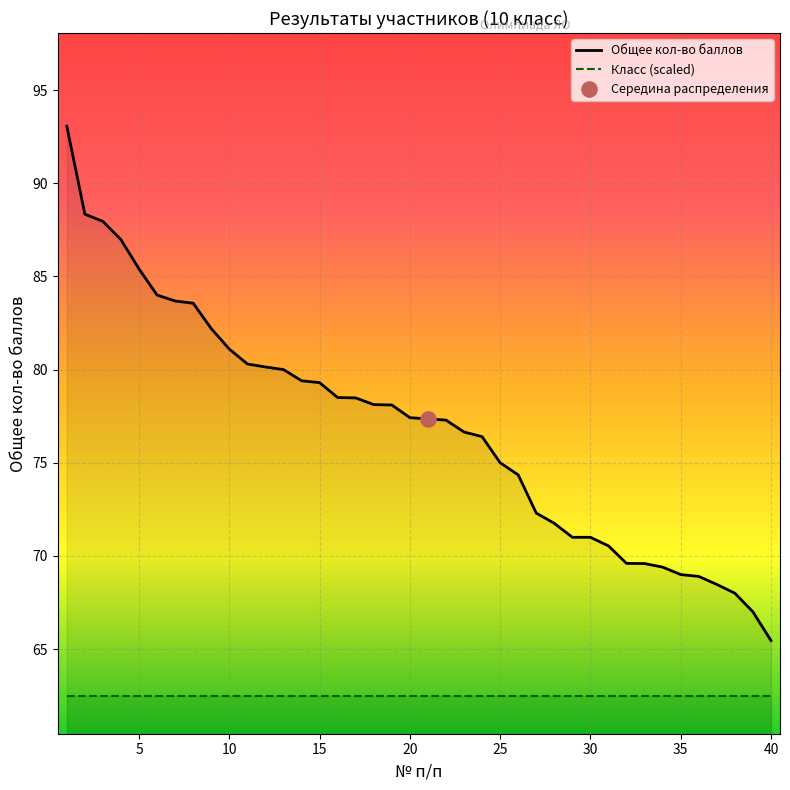

At how many categories does at least one series exceed 73?

26